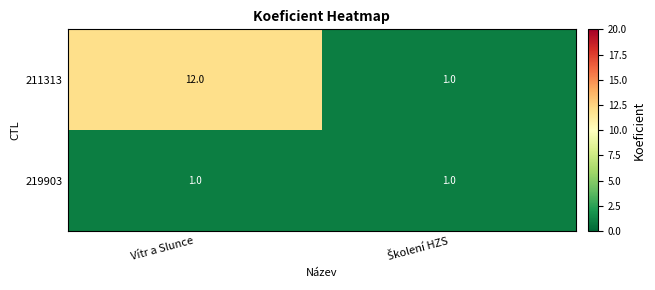

Rank the series by their maximum value, from lowest to highest.

219903, 211313